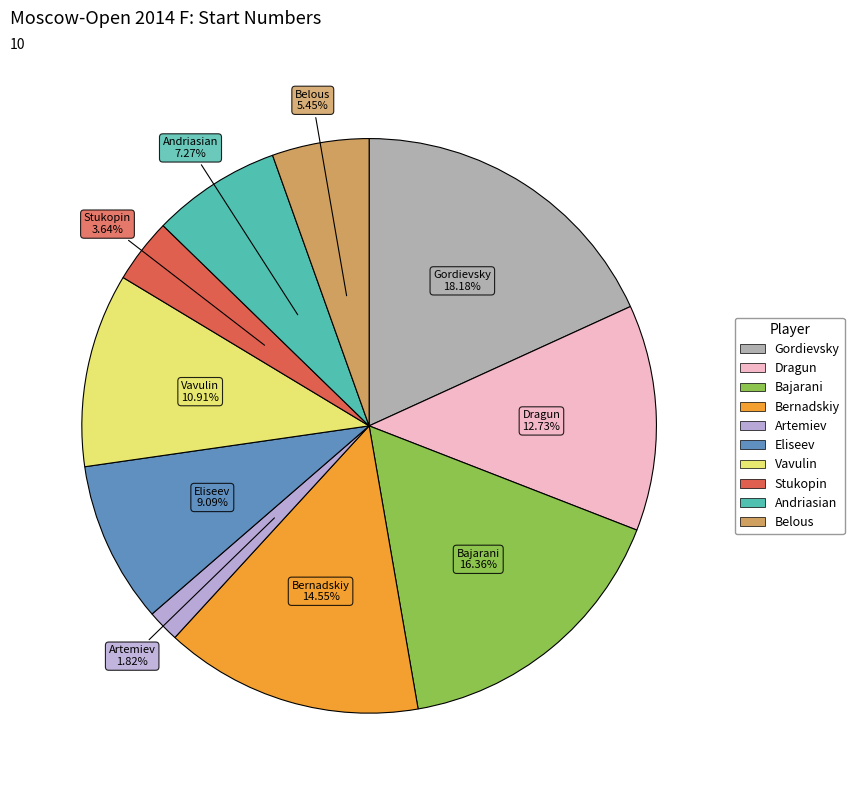

Is there a majority slice in this chart?

No